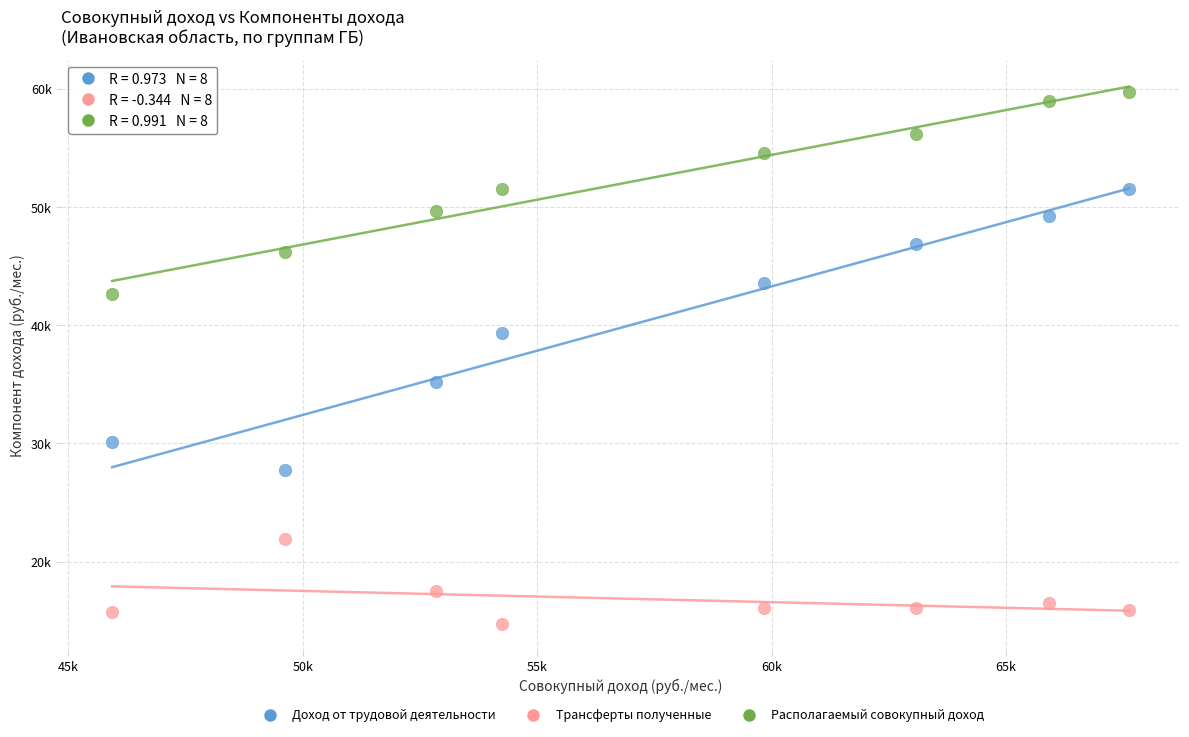

What are all the series names shown in the legend?

Доход от трудовой деятельности, Трансферты полученные, Располагаемый совокупный доход